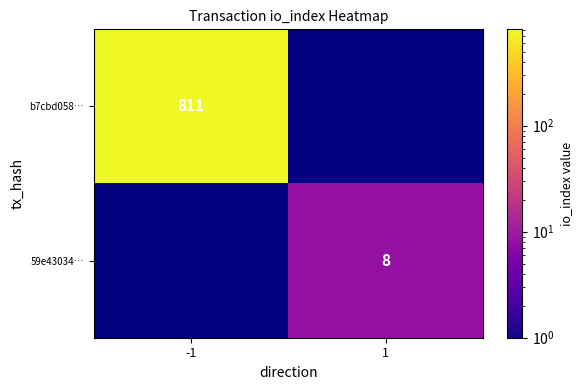

What is the maximum value shown in the chart?

811.0